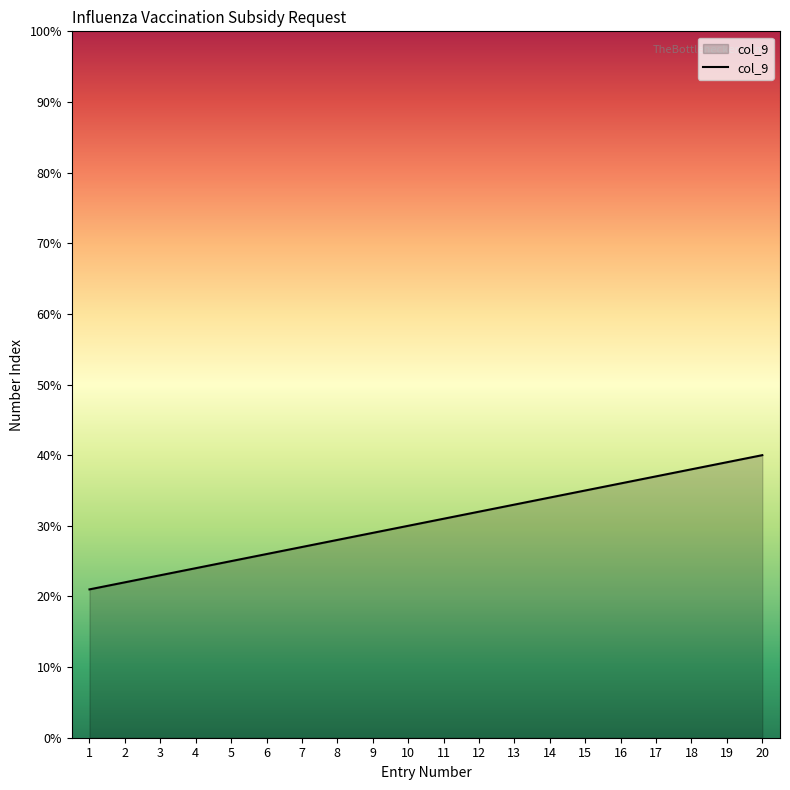

The chart shows a value of 17 at 6. True or false?

False